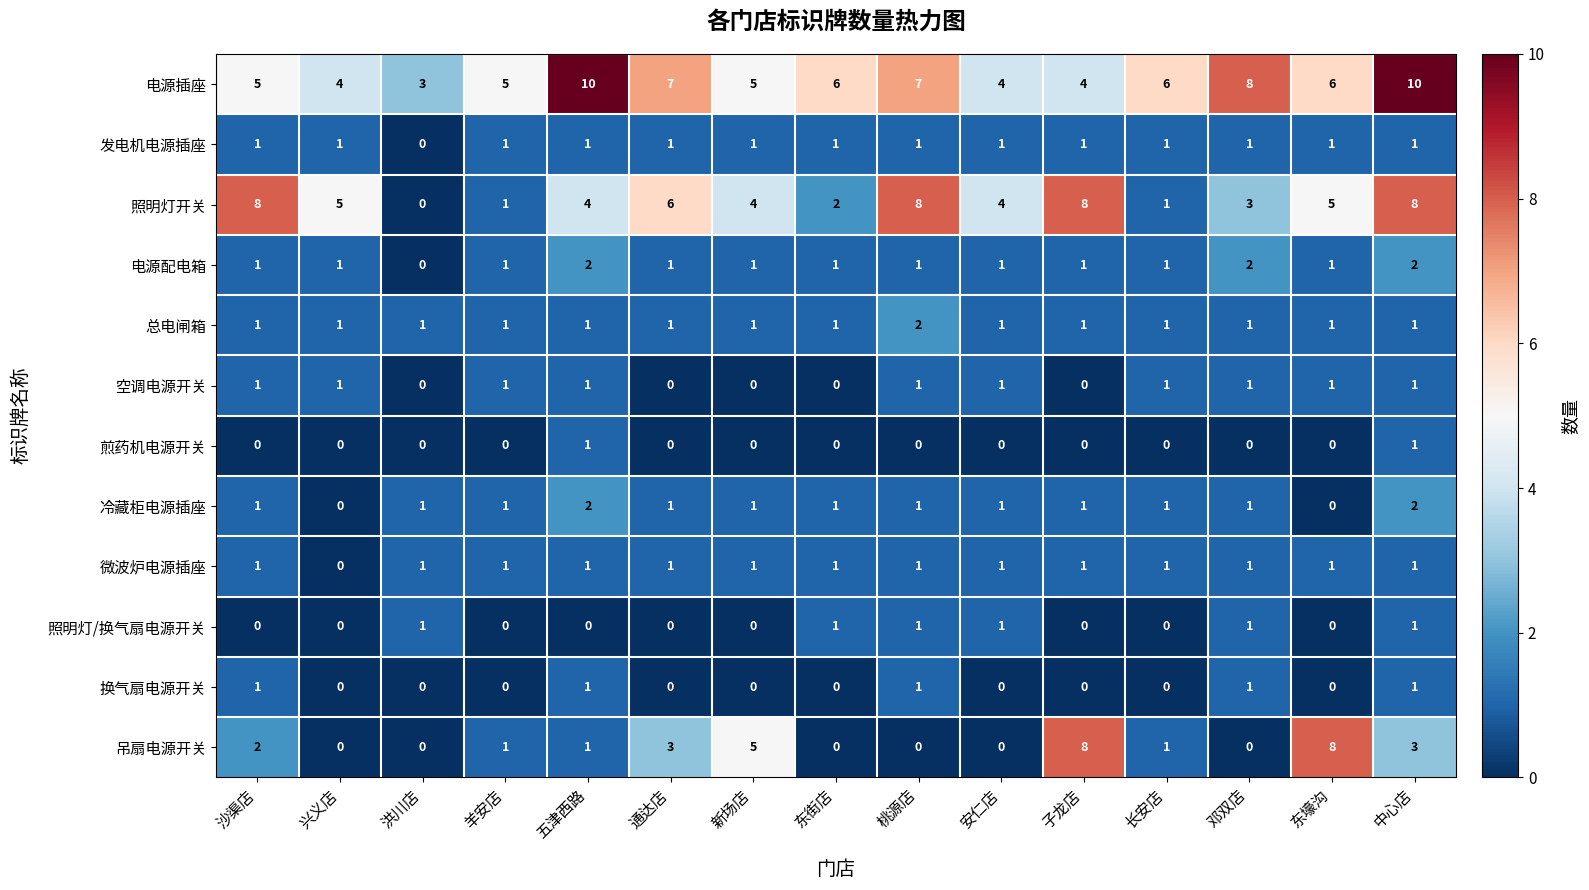

Is it true that 换气扇电源开关 equals 0 at 通达店?

True